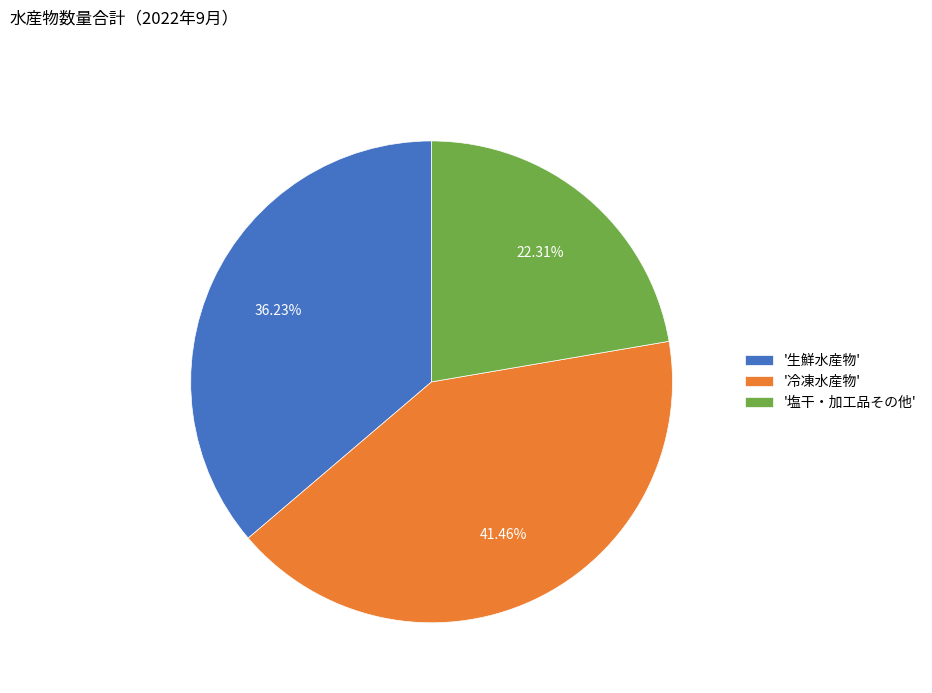

Approximately how many times larger is the value at '冷凍水産物' compared to '生鮮水産物'?

1.1